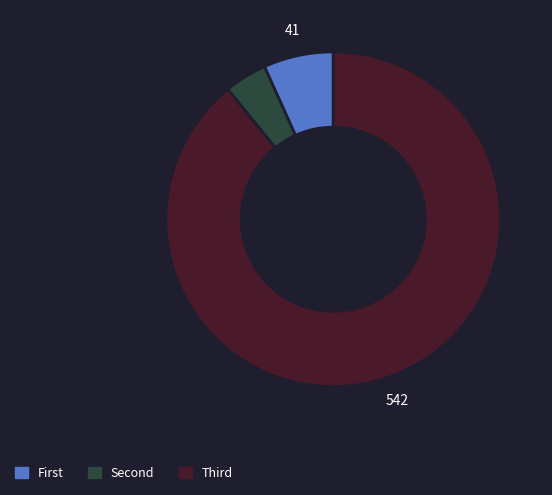

Is there any slice that represents more than half of the pie?

Yes